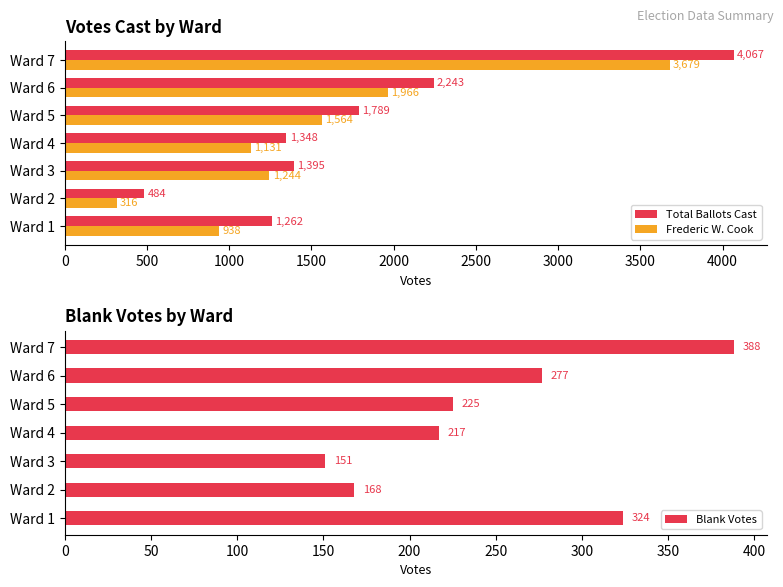

List the labels in order of Total Ballots Cast value, largest first.

Ward 7, Ward 6, Ward 5, Ward 3, Ward 4, Ward 1, Ward 2